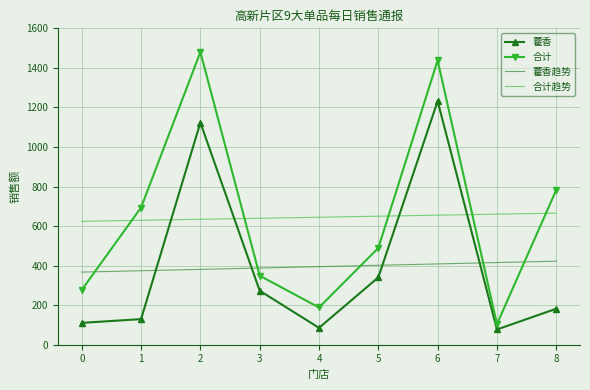

Which series changed the most between 5 and 7?

合计